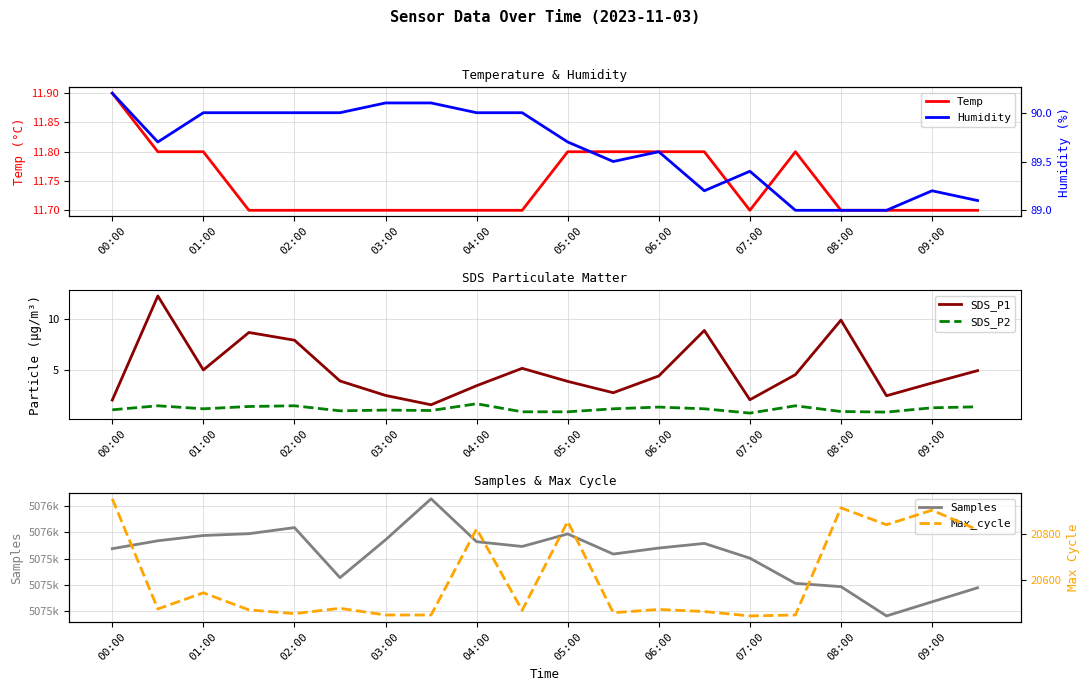

What is the sum of all Humidity values?

1792.8